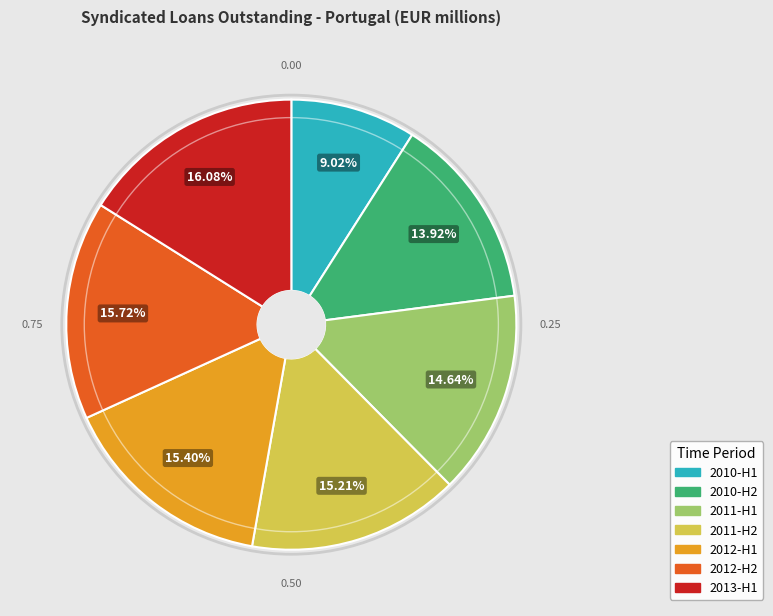

Is there a majority slice in this chart?

No